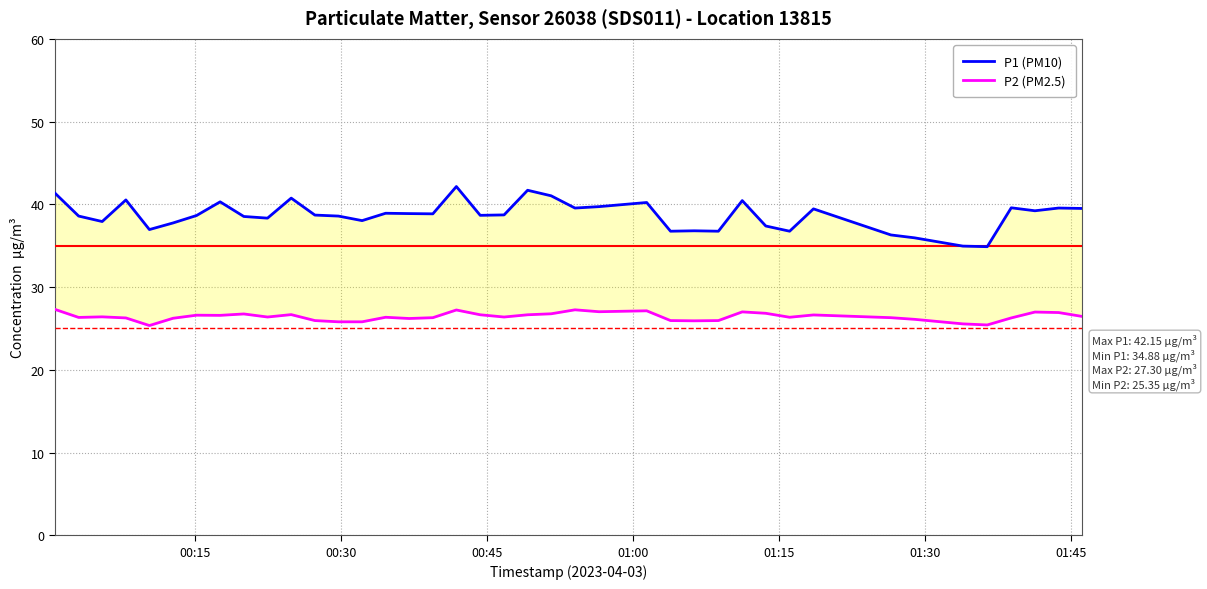

Does the chart display data point markers on the line(s)?

No